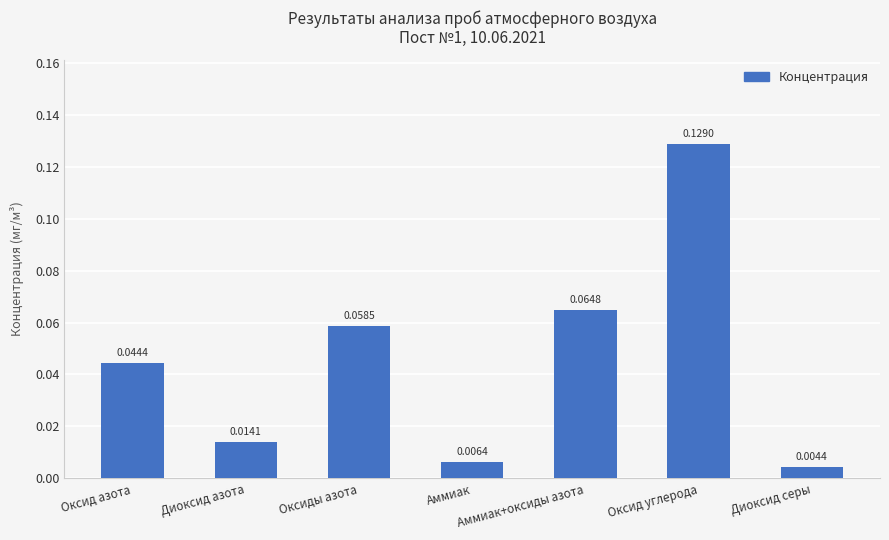

Which category has the lowest value across all series?

Диоксид серы